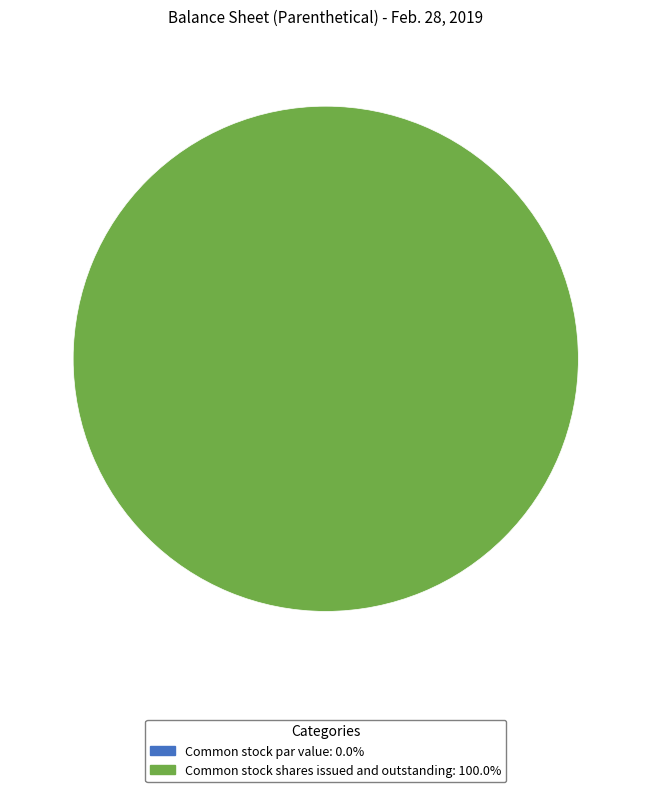

What percentage is the Common stock shares issued and outstanding slice, to the nearest percent?

100%